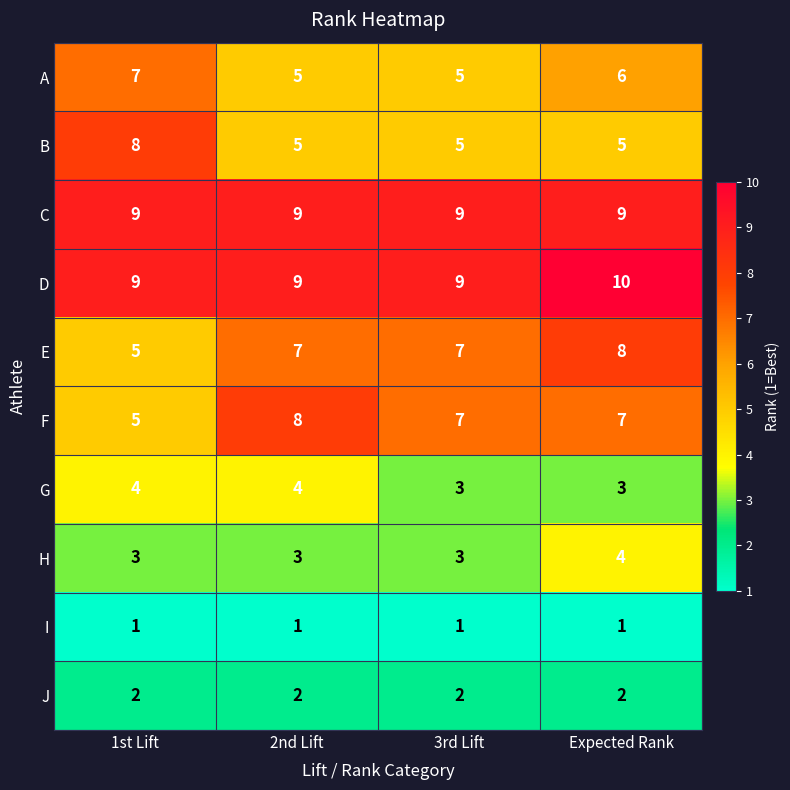

How many D values are between 9 and 10?

4